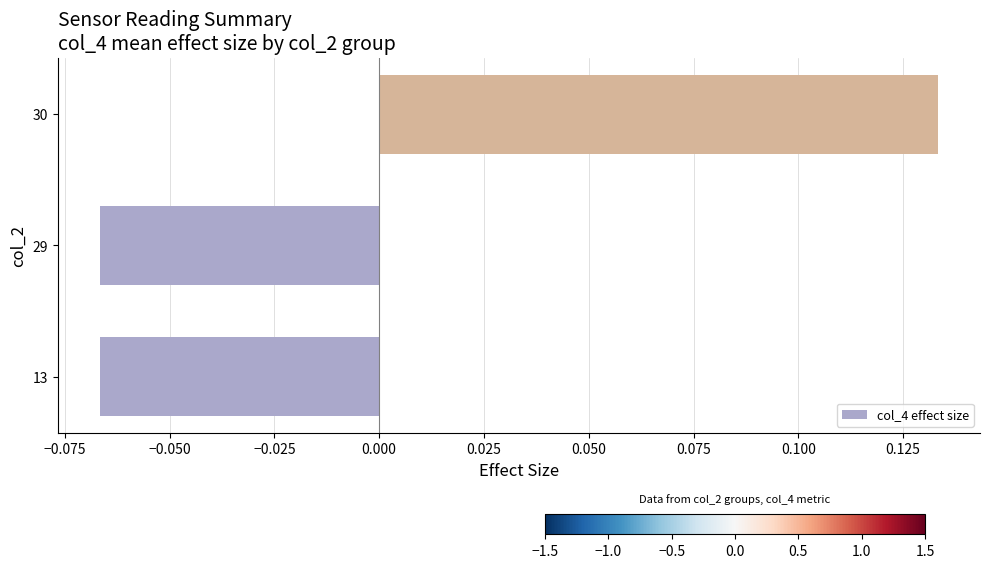

Between 30 and 29, which is larger?

30